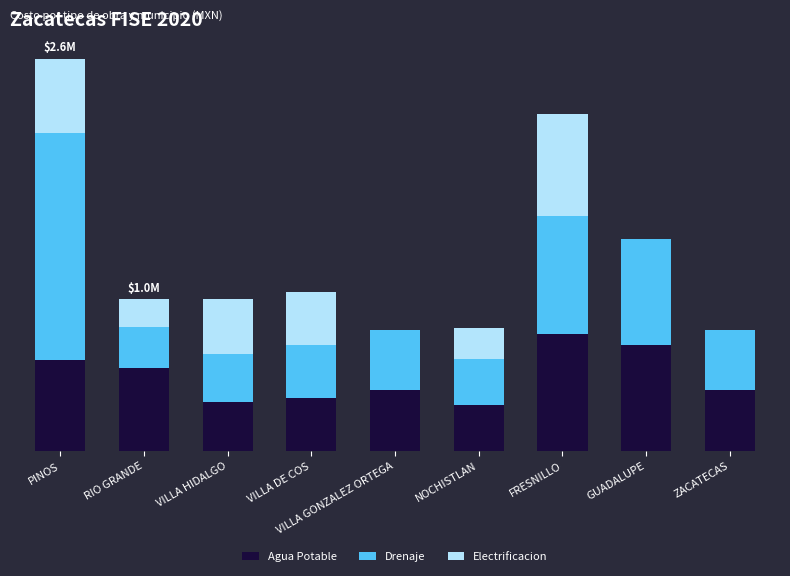

What is the average value of the Electrificacion series?

251667